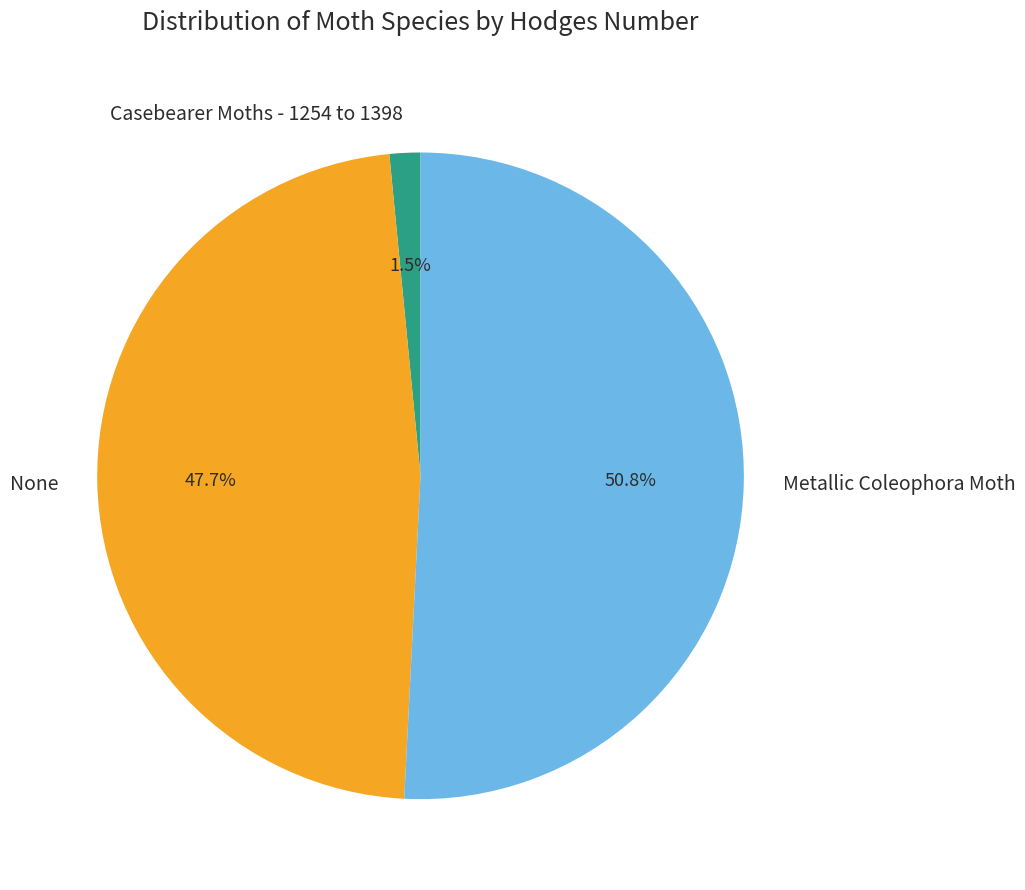

What portion of the pie excludes None?

52.3%